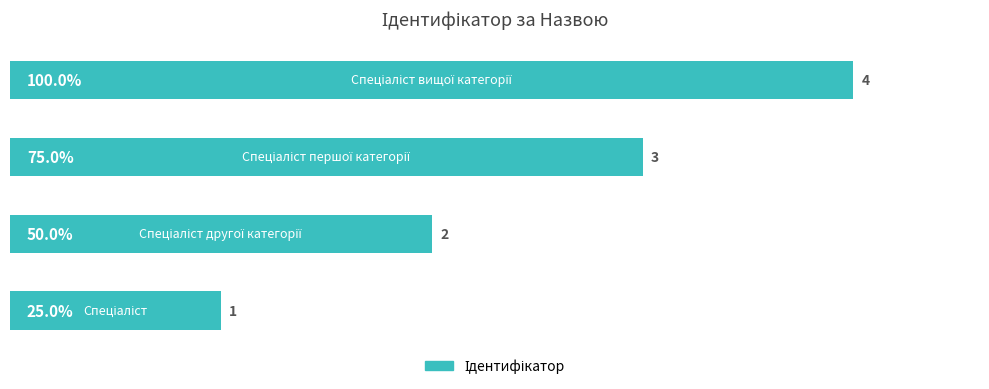

How many values are between 50 and 100?

3